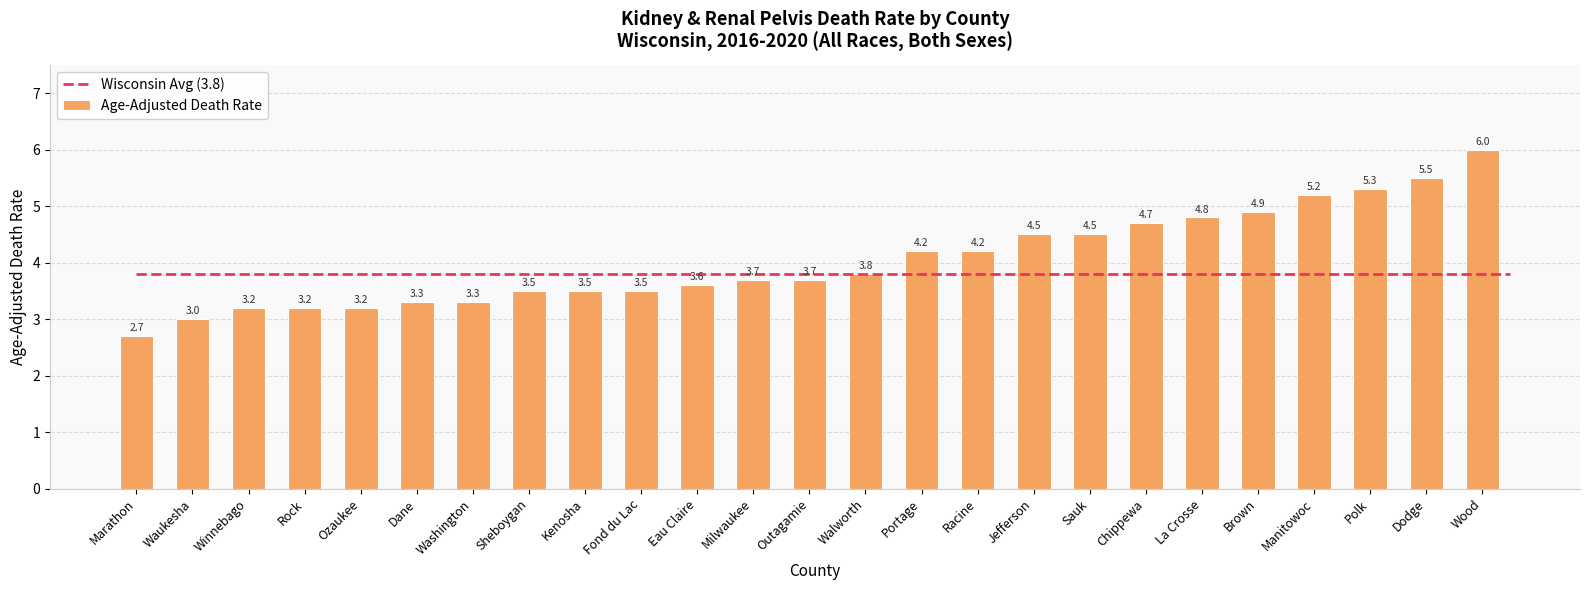

What is the value of the 22nd bar from the left?

5.2